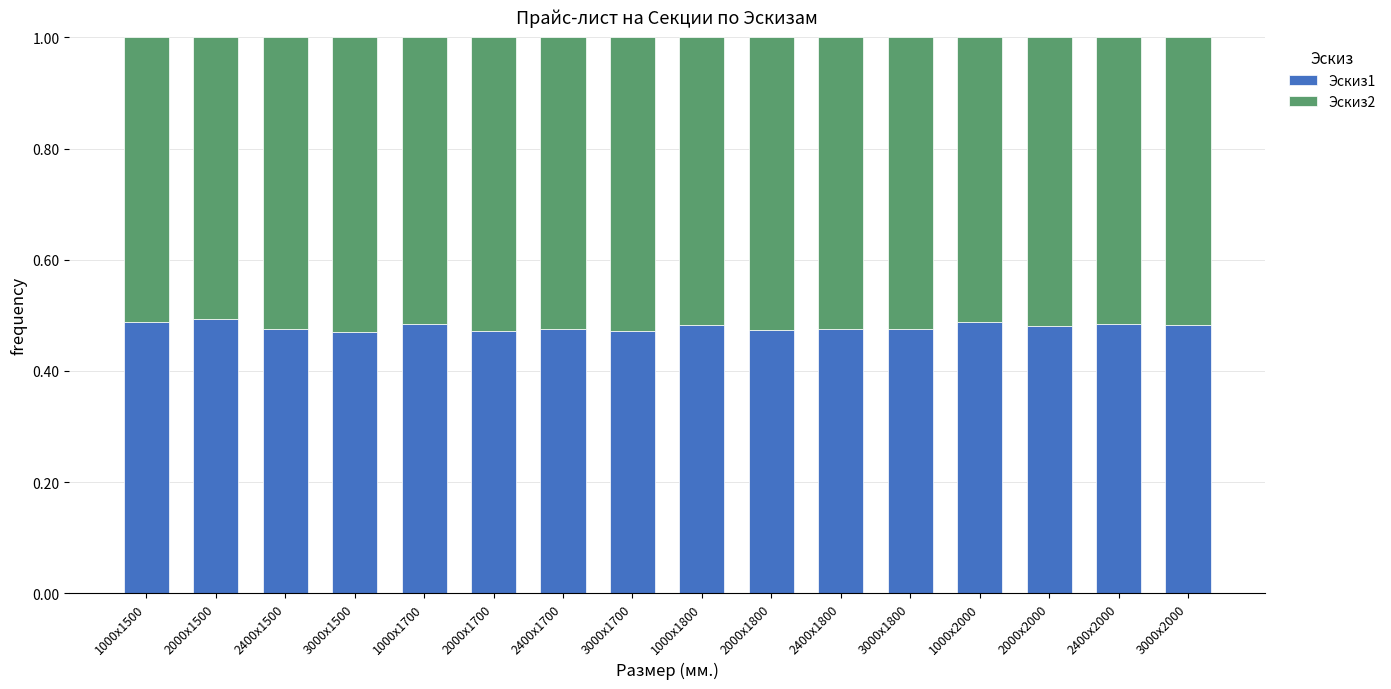

How many Эскиз1 values are between 0 and 1?

16